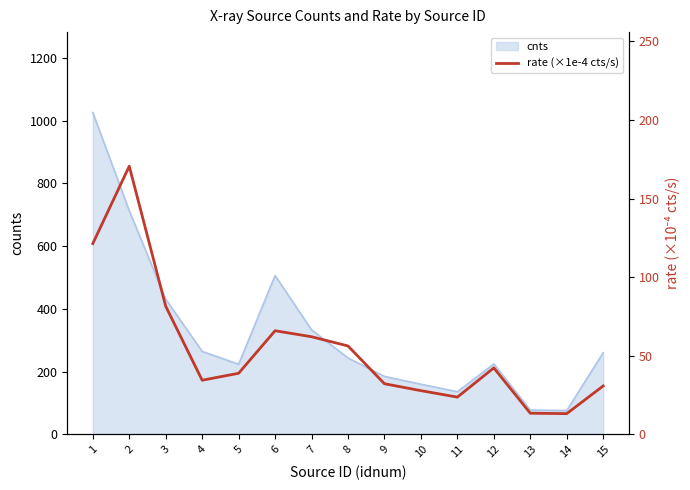

How many data points are above 38?

8